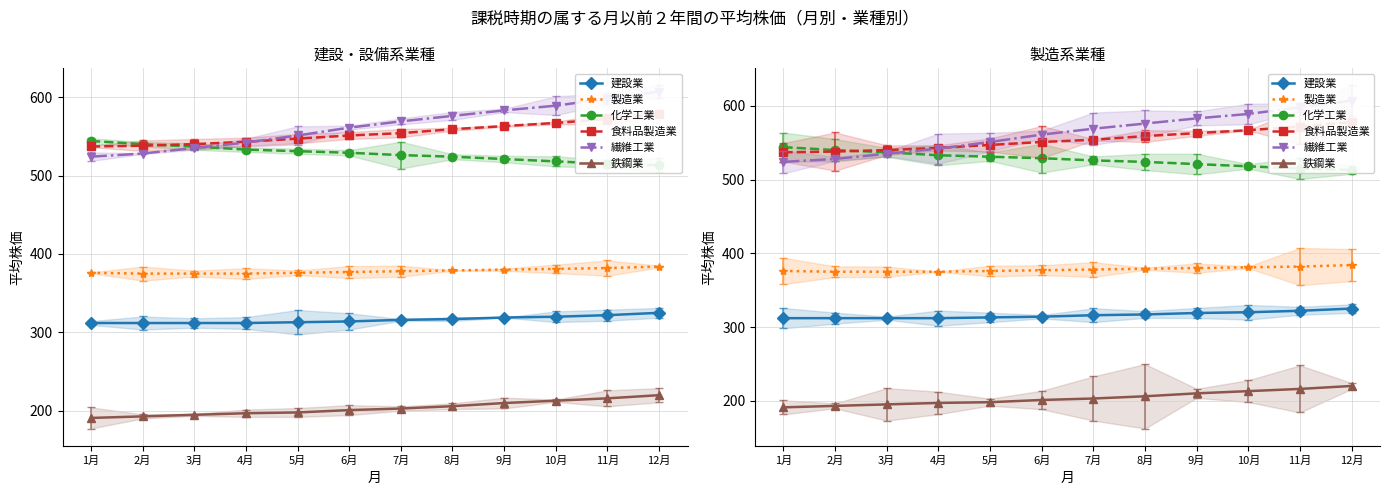

What is the difference between the maximum and minimum values in the 化学工業 series?

31